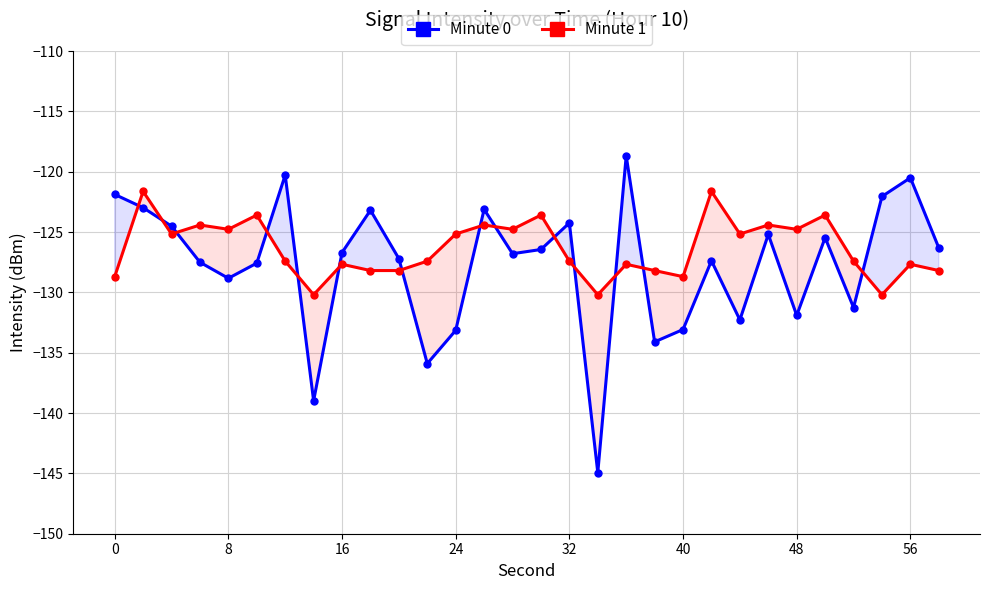

Does the chart have visible grid lines?

Yes